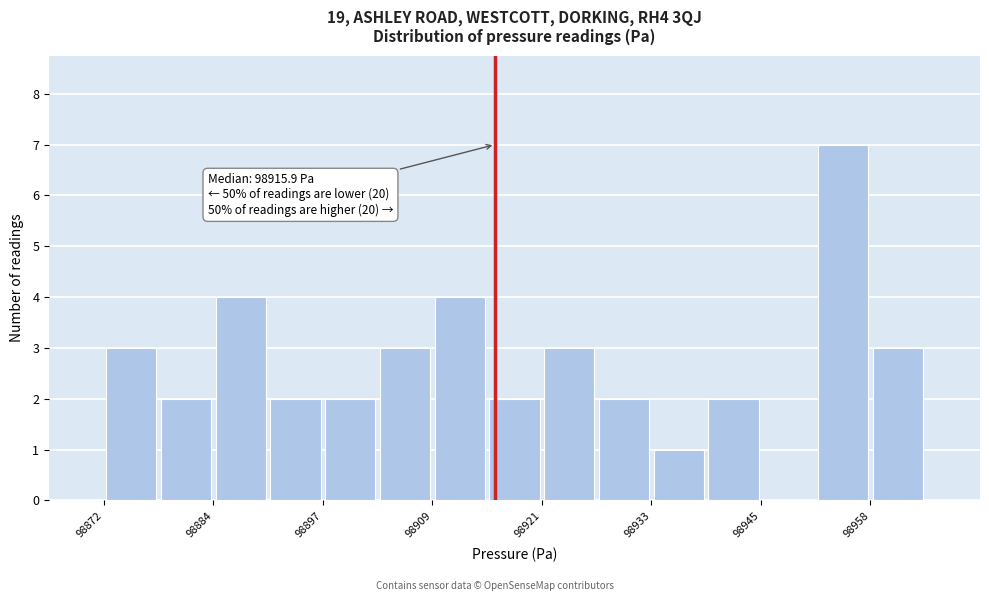

Around what value on the x-axis is the tallest bar? Give the approximate position of its centre, as read against the axis.

98954